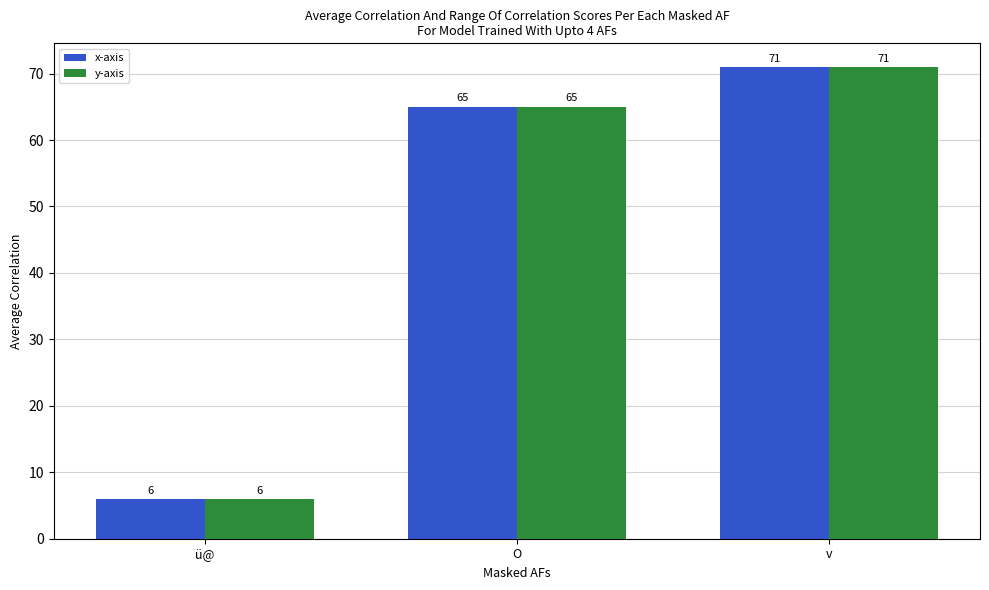

What is the label of the 1st bar from the left?

ü@